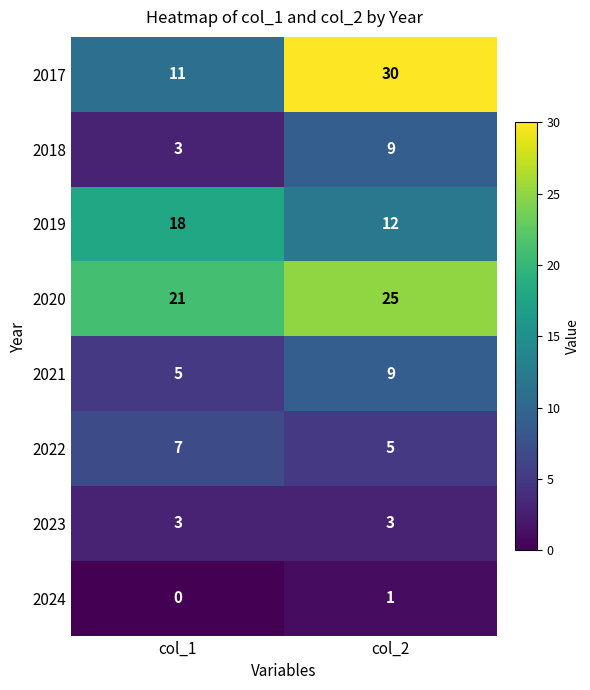

What is the sum of the 2018 values at col_2 and col_1?

12